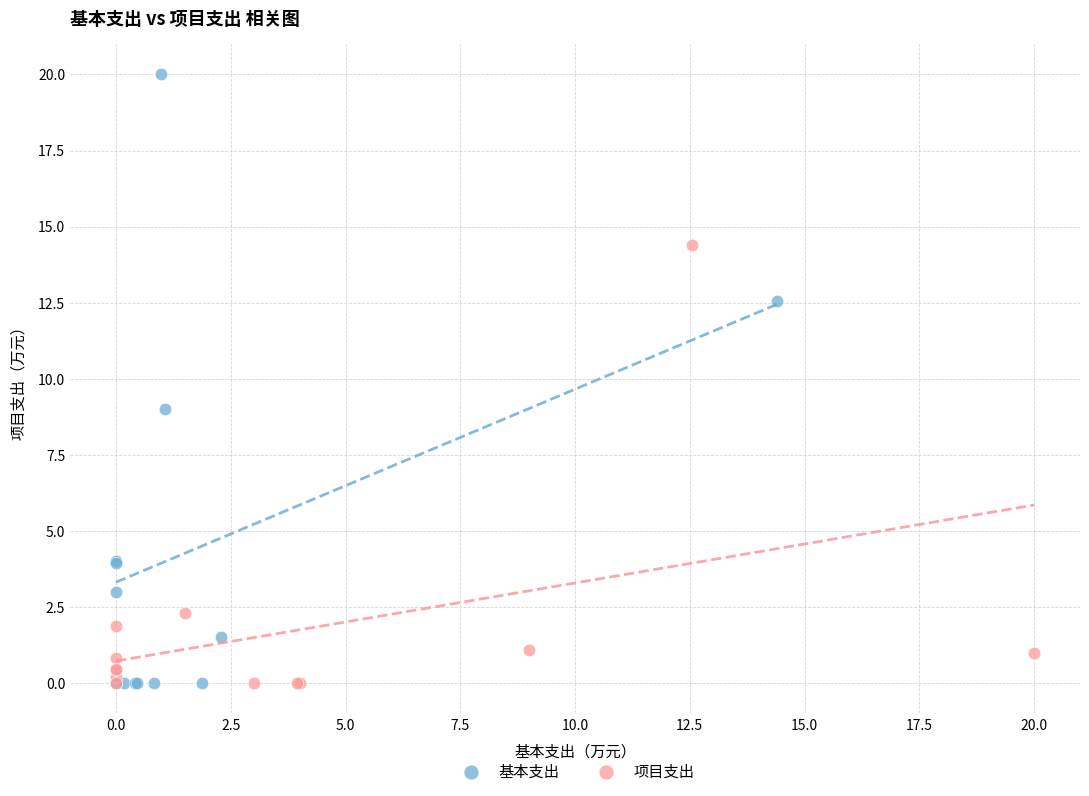

Which series contains the highest Y value?

基本支出